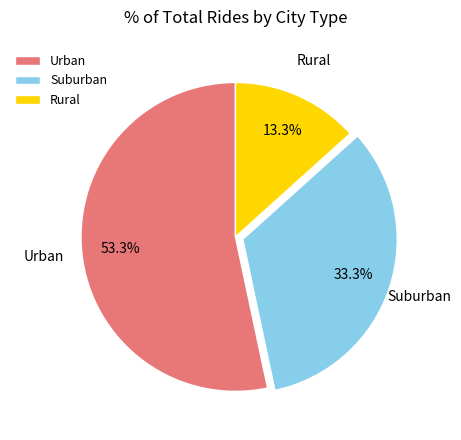

Rank the categories by value from highest to lowest.

Urban, Suburban, Rural